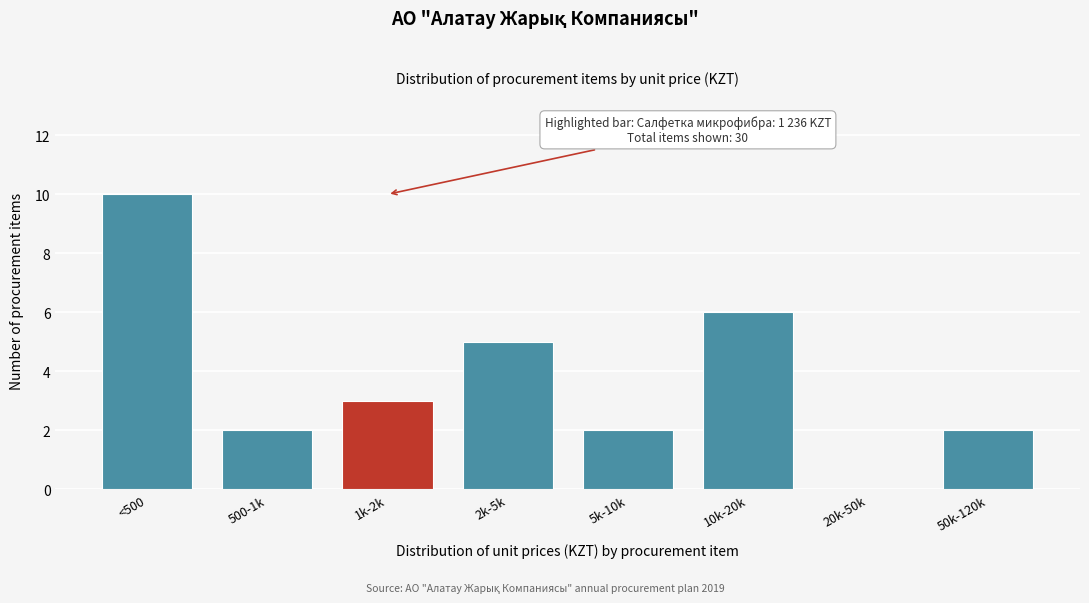

Reading left to right, extract all data points from this chart.

<500=10	500-1k=2	1k-2k=3	2k-5k=5	5k-10k=2	10k-20k=6	20k-50k=0	50k-120k=2